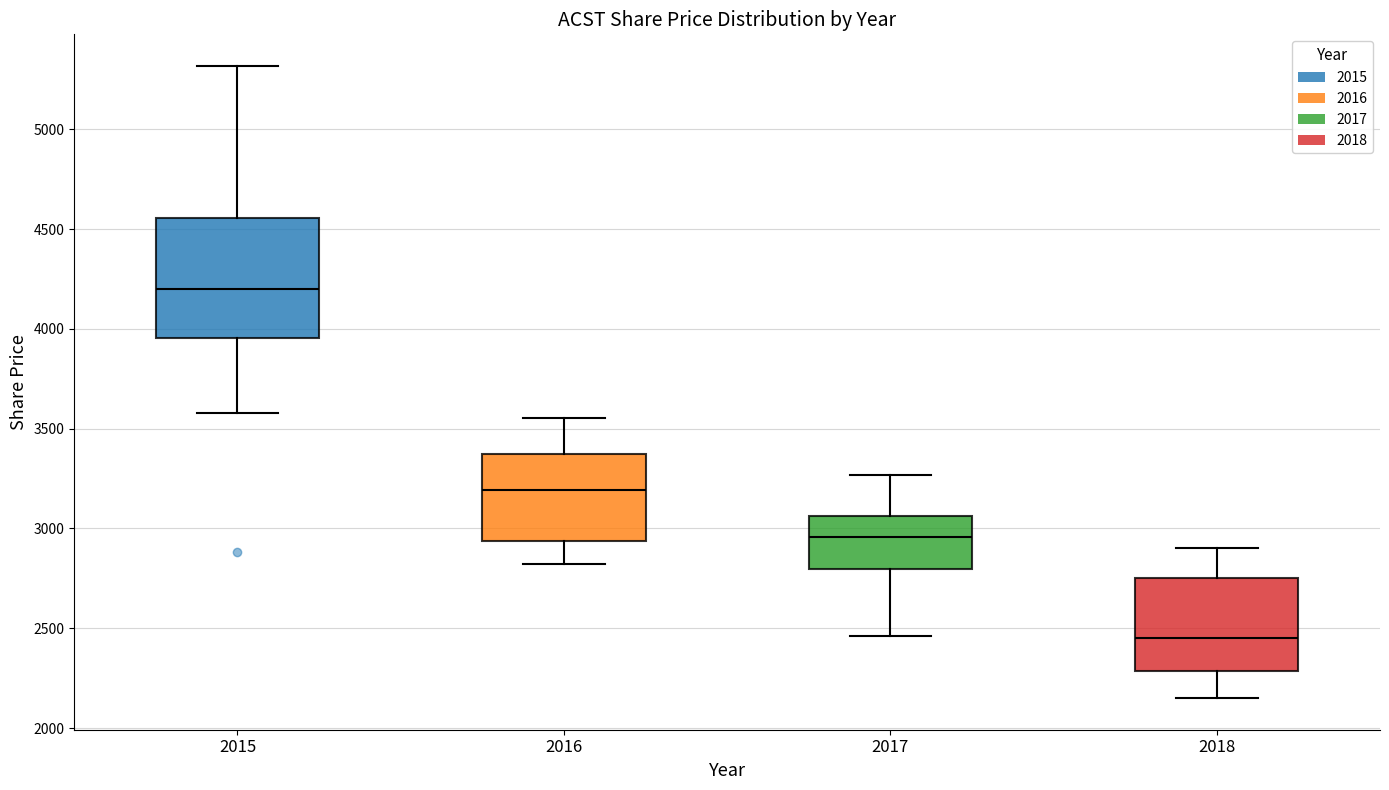

Where is the lower edge of the box at x = 2015 on the y-axis? The values are not printed on the chart, so give them approximately, as read against the axis.

3950